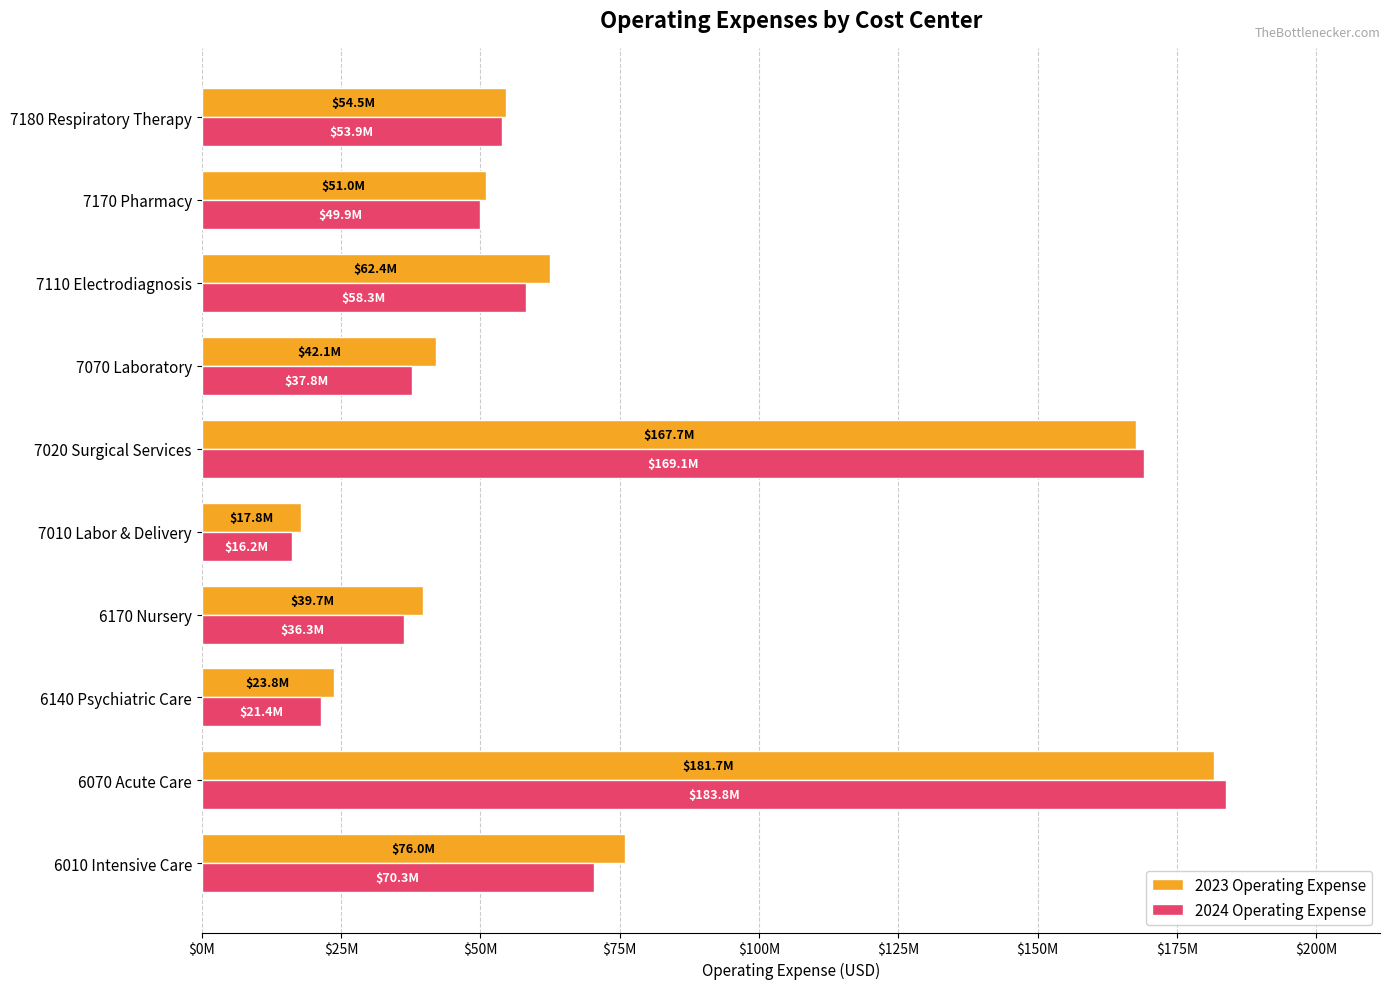

List the series in order of their overall mean, highest first.

2023 Operating Expense, 2024 Operating Expense